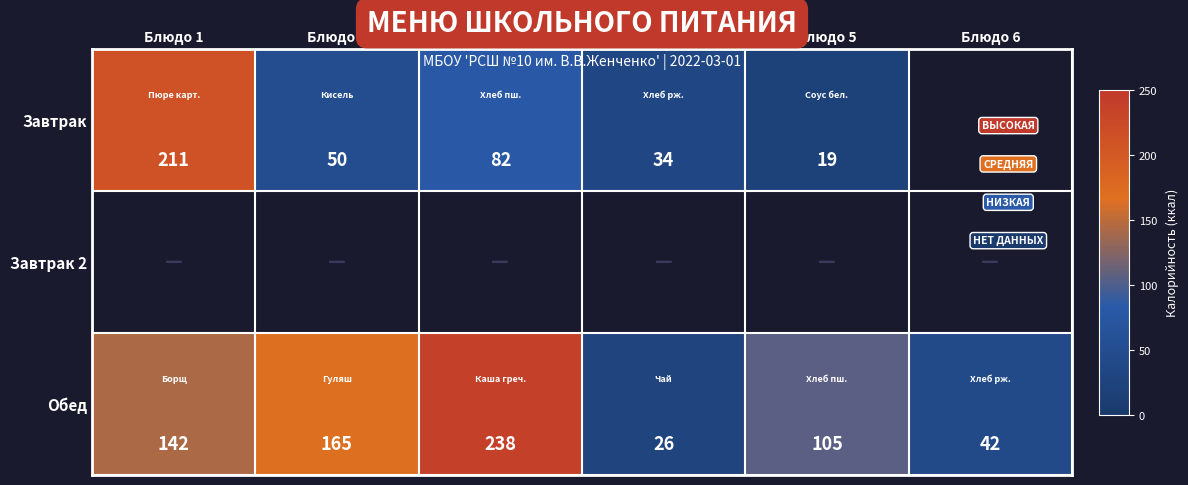

At which label is Обед closest to 132?

Блюдо 1